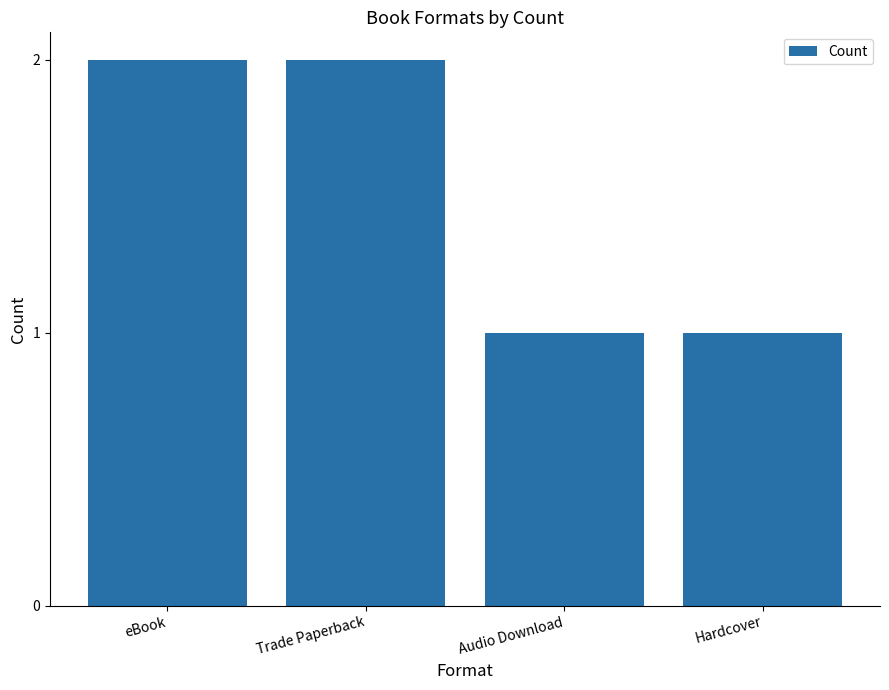

What is the change in value from Trade Paperback to Audio Download?

-1